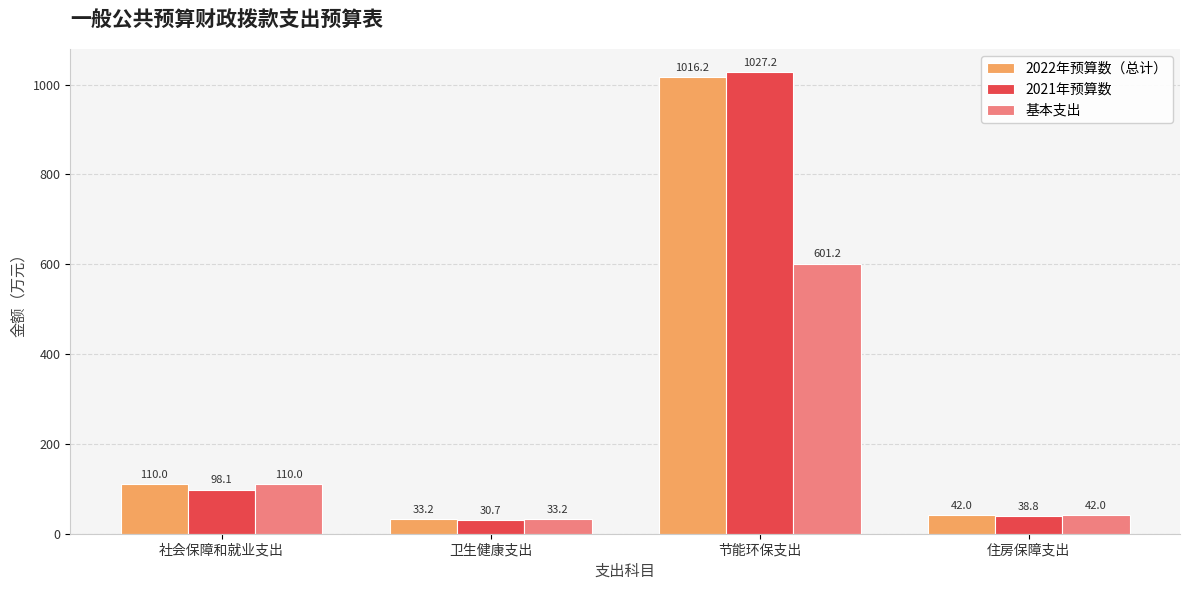

What is the maximum value for 2022年预算数（总计）?

1016.2